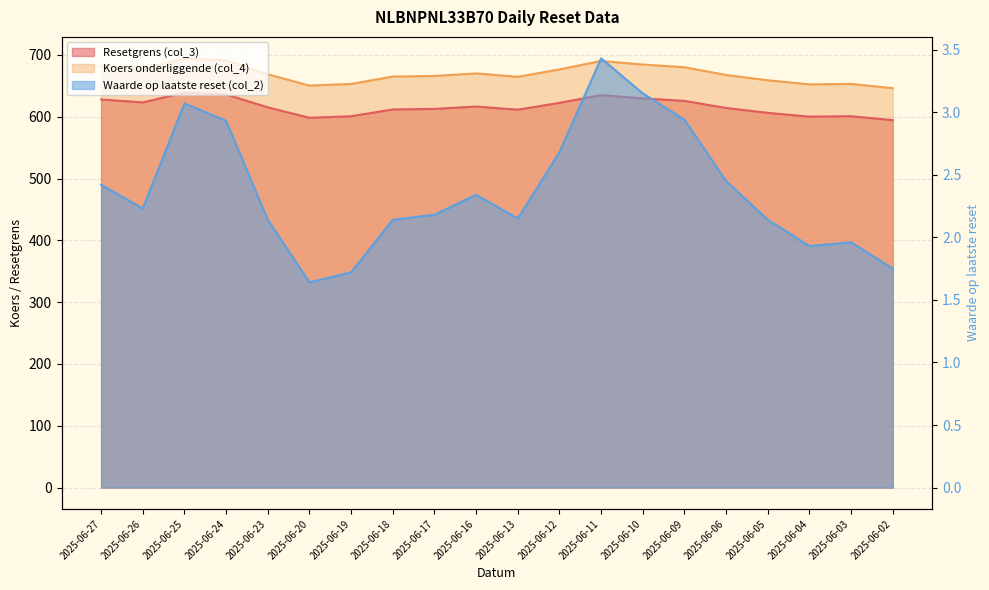

What is the difference between the Resetgrens (col_3) values at 2025-06-27 and 2025-06-04?

27.7